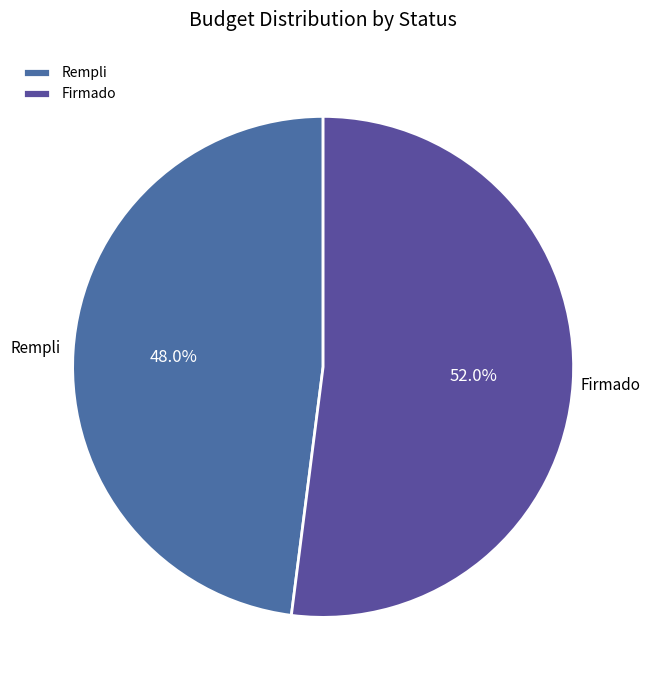

What is the smallest slice in the pie chart?

Rempli